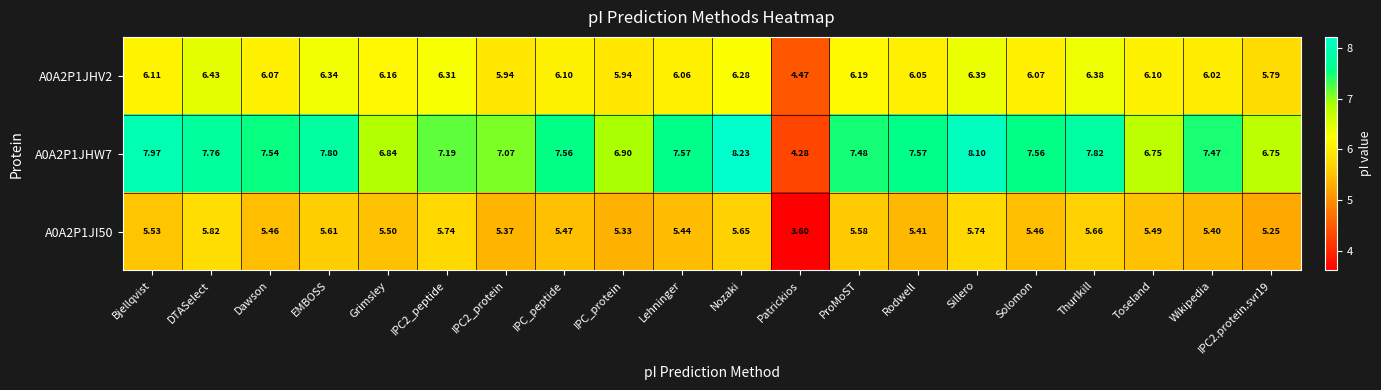

Which category has the lowest value in the A0A2P1JHW7 series?

Patrickios